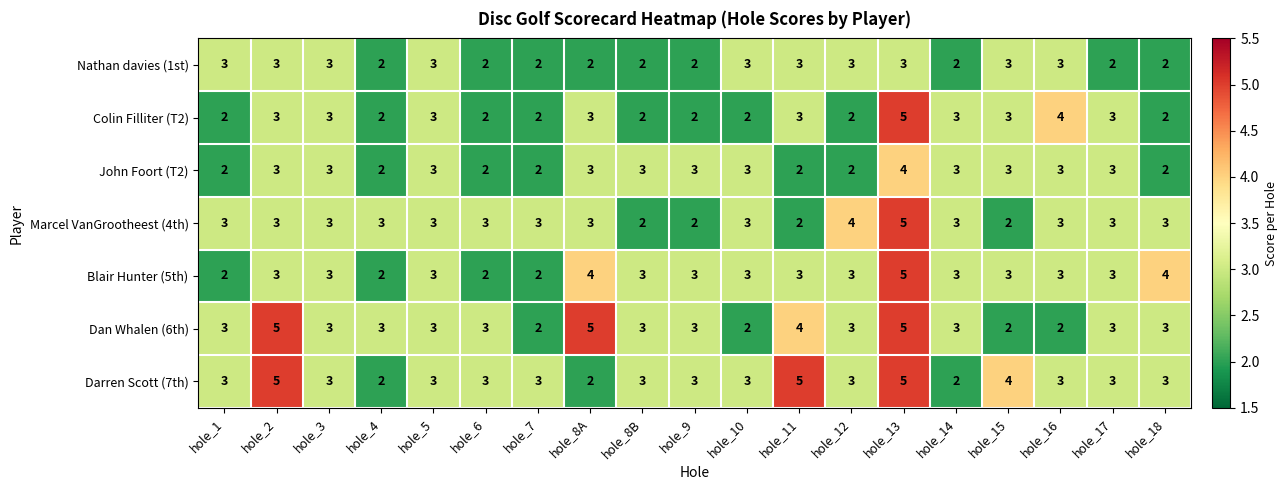

Is the value of Marcel VanGrootheest (4th) at hole_4 greater than the value of Blair Hunter (5th) at hole_13?

No